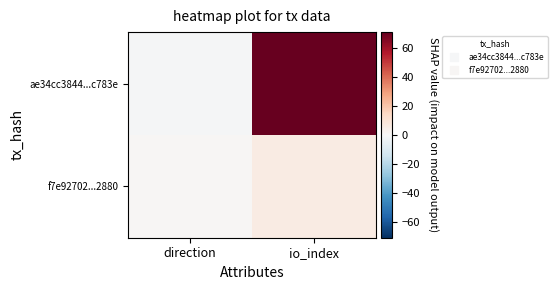

Reading right to left, transcribe all the data shown in this chart.

ae34cc3844...c783e: io_index=71	direction=-1
f7e92702...2880: io_index=6	direction=1